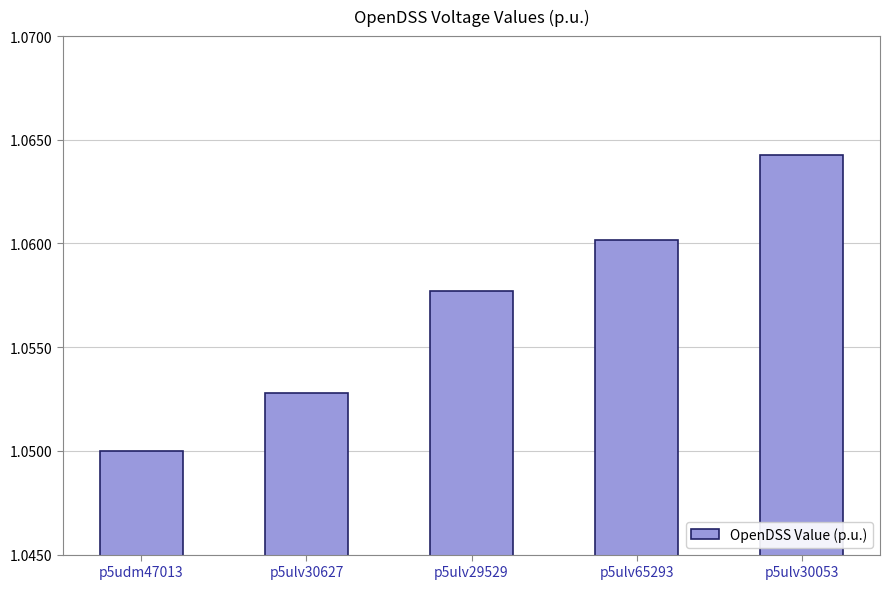

Rank the categories by value from lowest to highest.

p5udm47013, p5ulv30627, p5ulv29529, p5ulv65293, p5ulv30053